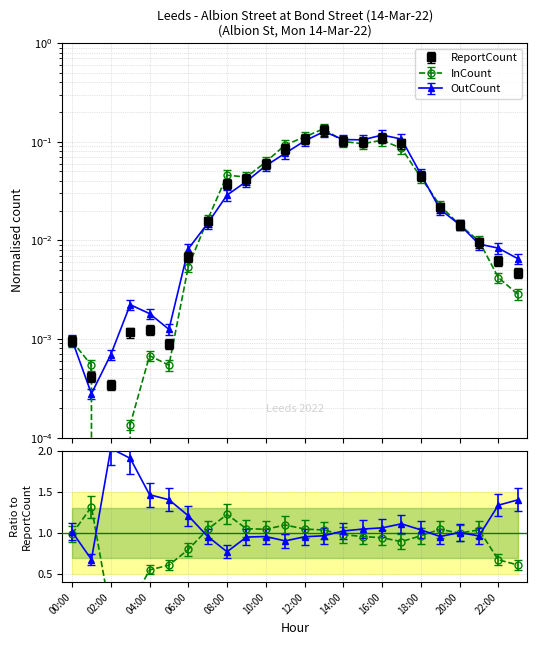

Rank the categories by ReportCount value from lowest to highest.

02:00, 01:00, 05:00, 00:00, 03:00, 04:00, 23:00, 22:00, 06:00, 21:00, 20:00, 07:00, 19:00, 08:00, 09:00, 18:00, 10:00, 11:00, 17:00, 15:00, 14:00, 12:00, 16:00, 13:00